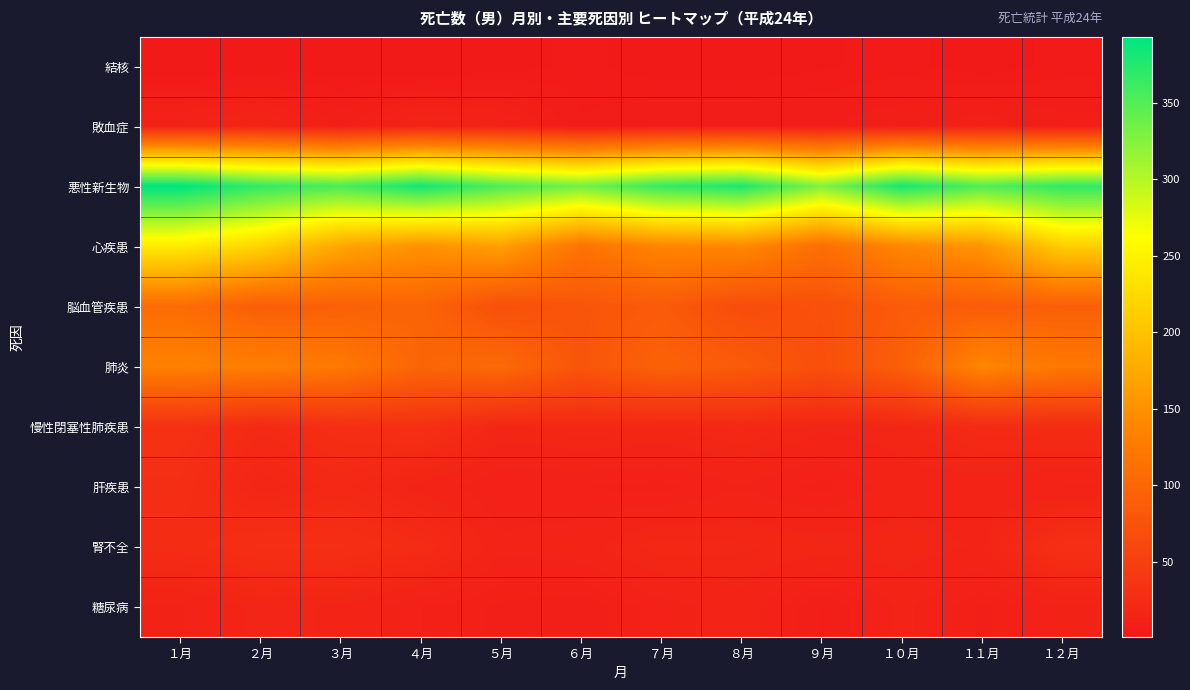

Reading left to right, what are all the values shown in this chart?

結核: １月=1	２月=2	３月=2	４月=1	５月=2	６月=4	７月=2	８月=2	９月=3	１０月=4	１１月=2	１２月=4
敗血症: １月=14	２月=17	３月=9	４月=16	５月=14	６月=5	７月=7	８月=7	９月=7	１０月=9	１１月=11	１２月=8
悪性新生物: １月=393	２月=366	３月=354	４月=382	５月=352	６月=333	７月=365	８月=377	９月=326	１０月=380	１１月=350	１２月=367
心疾患: １月=242	２月=219	３月=172	４月=151	５月=165	６月=117	７月=138	８月=142	９月=111	１０月=140	１１月=155	１２月=212
脳血管疾患: １月=108	２月=89	３月=92	４月=97	５月=71	６月=78	７月=85	８月=67	９月=72	１０月=86	１１月=87	１２月=90
肺炎: １月=134	２月=131	３月=124	４月=98	５月=104	６月=78	７月=94	８月=86	９月=70	１０月=91	１１月=140	１２月=122
慢性閉塞性肺疾患: １月=32	２月=23	３月=28	４月=31	５月=18	６月=20	７月=19	８月=21	９月=17	１０月=18	１１月=24	１２月=25
肝疾患: １月=28	２月=17	３月=21	４月=15	５月=11	６月=11	７月=10	８月=13	９月=10	１０月=15	１１月=14	１２月=13
腎不全: １月=25	２月=29	３月=29	４月=25	５月=14	６月=15	７月=20	８月=19	９月=18	１０月=18	１１月=16	１２月=30
糖尿病: １月=13	２月=17	３月=16	４月=11	５月=9	６月=8	７月=12	８月=15	９月=7	１０月=14	１１月=9	１２月=13